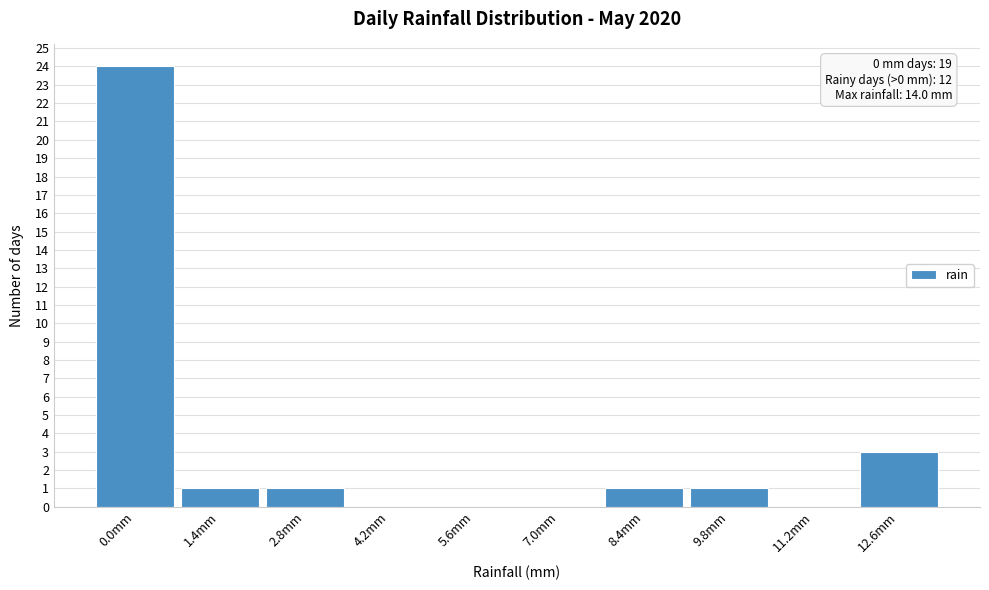

Reading right to left, what are all the values shown in this chart?

12.6mm=3	11.2mm=0	9.8mm=1	8.4mm=1	7.0mm=0	5.6mm=0	4.2mm=0	2.8mm=1	1.4mm=1	0.0mm=24